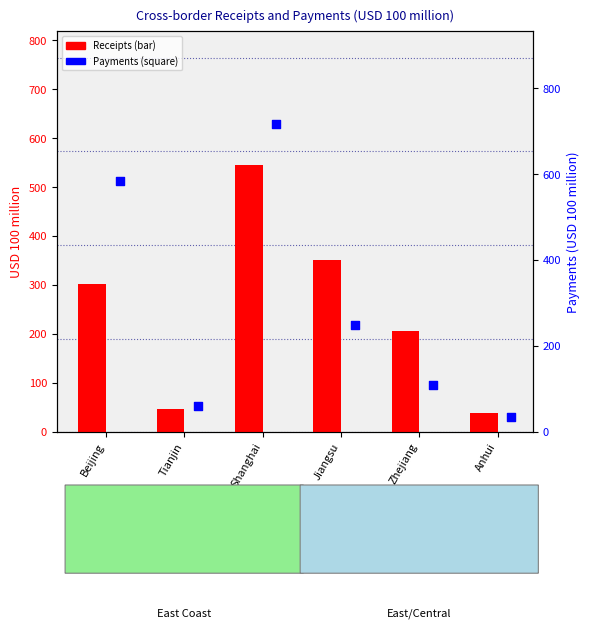

Which series has the largest Y range (max minus min)?

Payments